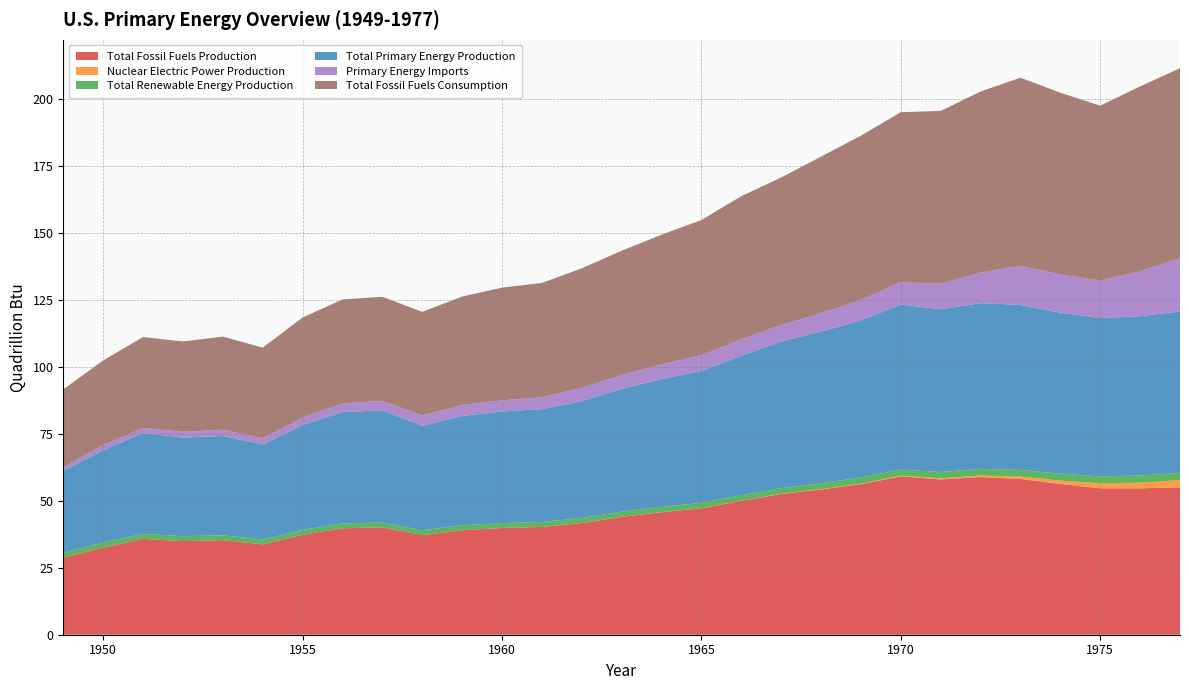

Reading left to right, what are all the values shown in this chart?

Total Fossil Fuels Production: 1949=28.7	1950=32.6	1951=35.8	1952=35.0	1953=35.3	1954=33.8	1955=37.3	1956=39.8	1957=40.1	1958=37.2	1959=39.0	1960=39.9	1961=40.3	1962=41.7	1963=44.0	1964=45.8	1965=47.2	1966=50.0	1967=52.6	1968=54.3	1969=56.3	1970=59.2	1971=58.0	1972=58.9	1973=58.2	1974=56.3	1975=54.7	1976=54.7	1977=55.1
Nuclear Electric Power Production: 1949=0.0	1950=0.0	1951=0.0	1952=0.0	1953=0.0	1954=0.0	1955=0.0	1956=0.0	1957=0.0	1958=0.0	1959=0.0	1960=0.0	1961=0.0	1962=0.0	1963=0.0	1964=0.0	1965=0.0	1966=0.1	1967=0.1	1968=0.1	1969=0.2	1970=0.2	1971=0.4	1972=0.6	1973=0.9	1974=1.3	1975=1.9	1976=2.1	1977=2.7
Total Renewable Energy Production: 1949=1.9	1950=1.9	1951=1.9	1952=1.8	1953=1.8	1954=1.8	1955=1.8	1956=1.8	1957=1.8	1958=1.8	1959=1.8	1960=1.8	1961=1.8	1962=1.9	1963=1.9	1964=2.0	1965=2.0	1966=2.0	1967=2.1	1968=2.2	1969=2.3	1970=2.3	1971=2.4	1972=2.4	1973=2.5	1974=2.6	1975=2.5	1976=2.7	1977=2.6
Total Primary Energy Production: 1949=30.6	1950=34.5	1951=37.7	1952=36.8	1953=37.1	1954=35.5	1955=39.2	1956=41.6	1957=41.9	1958=39.0	1959=40.9	1960=41.7	1961=42.1	1962=43.6	1963=46.0	1964=47.8	1965=49.3	1966=52.1	1967=54.8	1968=56.6	1969=58.7	1970=61.7	1971=60.8	1972=61.9	1973=61.6	1974=60.2	1975=59.1	1976=59.5	1977=60.4
Primary Energy Imports: 1949=1.4	1950=1.9	1951=1.9	1952=2.1	1953=2.3	1954=2.3	1955=2.8	1956=3.2	1957=3.5	1958=3.9	1959=4.1	1960=4.2	1961=4.4	1962=5.0	1963=5.1	1964=5.4	1965=5.9	1966=6.1	1967=6.2	1968=6.9	1969=7.7	1970=8.3	1971=9.5	1972=11.4	1973=14.6	1974=14.3	1975=14.0	1976=16.8	1977=19.9
Total Fossil Fuels Consumption: 1949=29.0	1950=31.6	1951=34.0	1952=33.8	1953=34.8	1954=33.9	1955=37.4	1956=38.9	1957=38.9	1958=38.7	1959=40.5	1960=42.1	1961=42.7	1962=44.6	1963=46.5	1964=48.5	1965=50.5	1966=53.4	1967=55.1	1968=58.5	1969=61.3	1970=63.5	1971=64.6	1972=67.7	1973=70.3	1974=67.9	1975=65.3	1976=69.1	1977=70.9